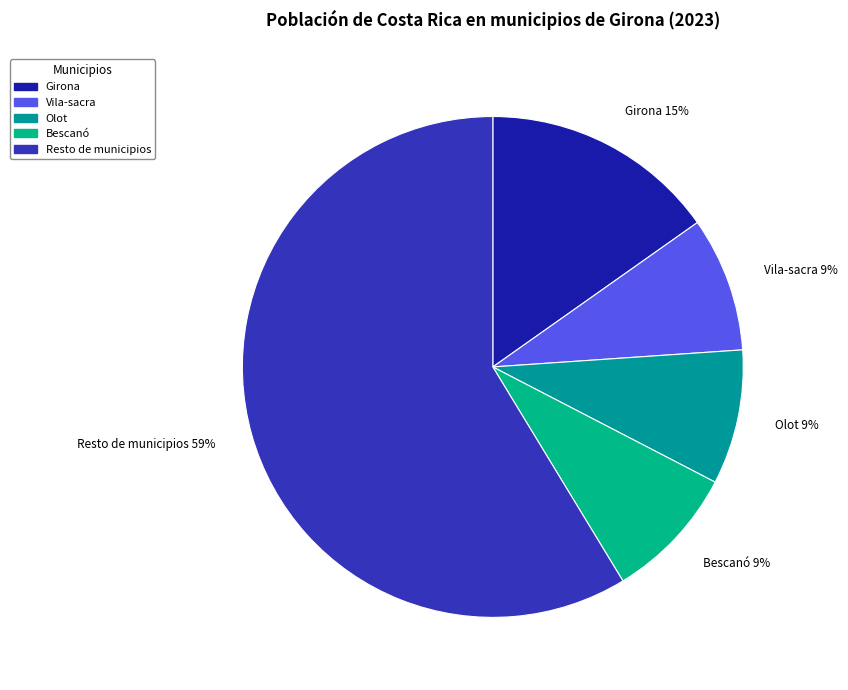

Combined, do Olot and Girona account for over 50%?

No